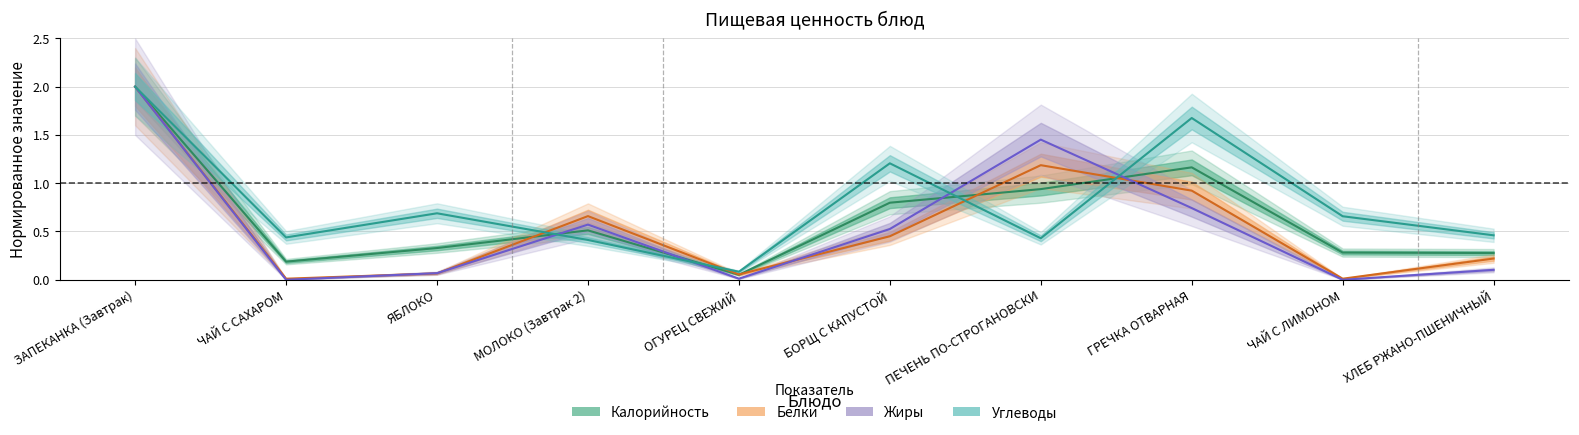

At how many categories does at least one series exceed 0?

10